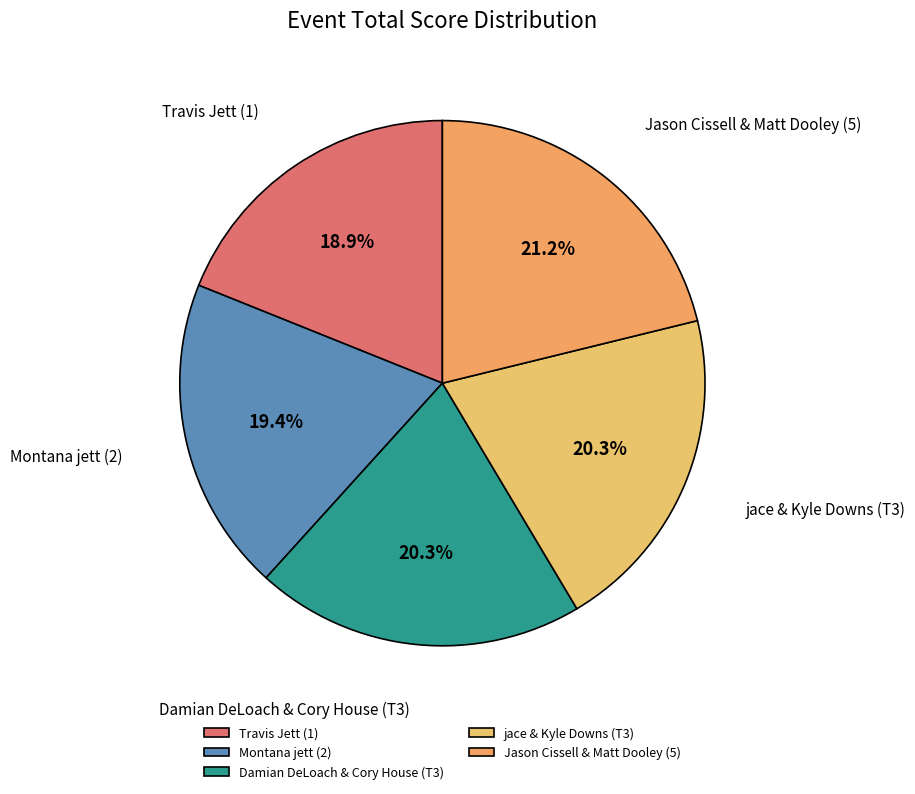

To the nearest percent, what portion does Travis Jett (1) represent?

19%